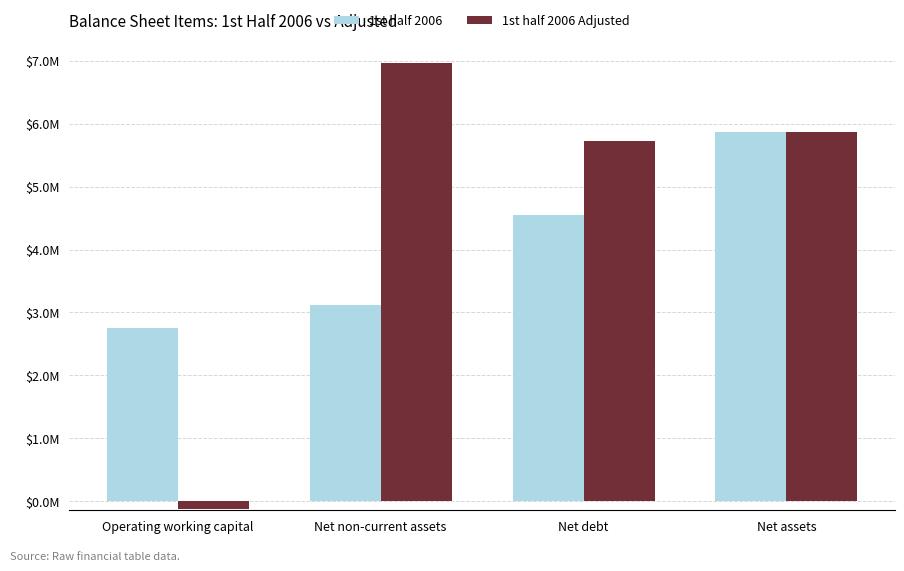

Which label corresponds to the smallest value in the chart?

Operating working capital